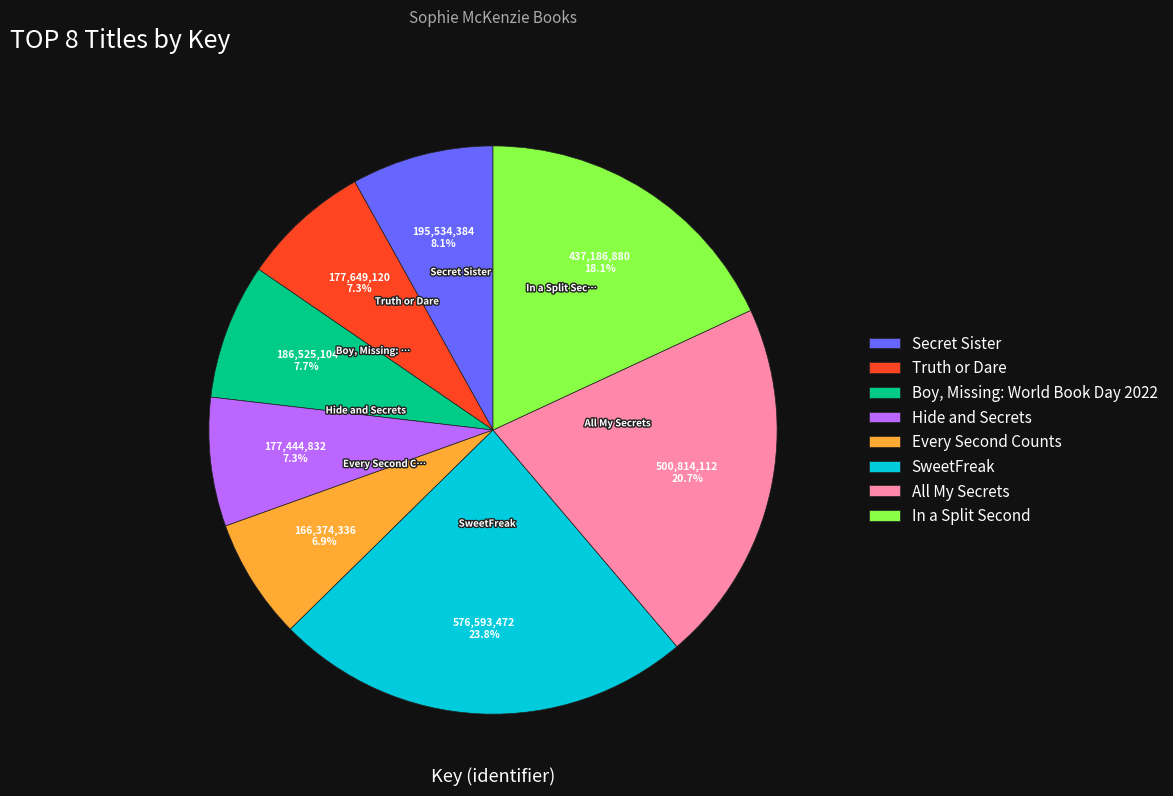

Is Hide and Secrets the majority of the pie?

No